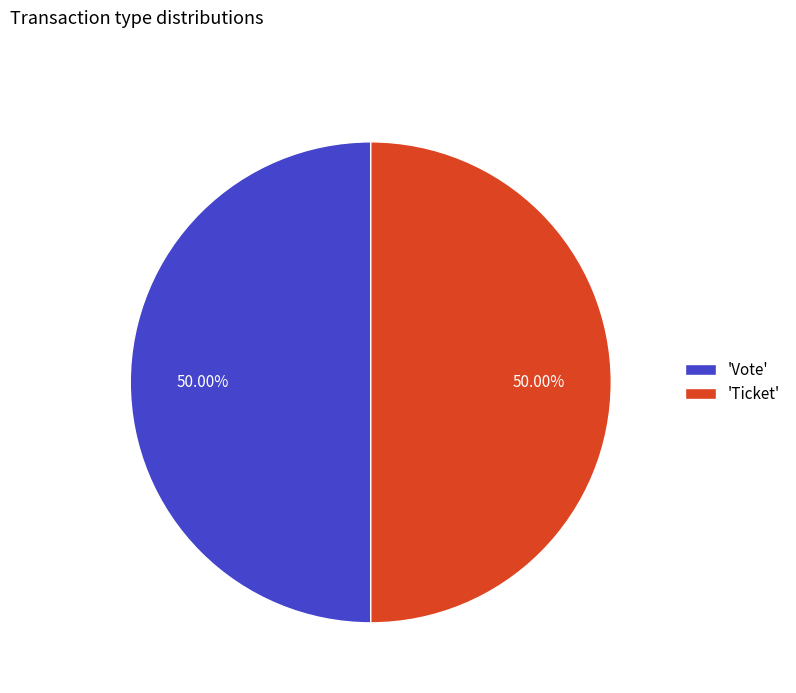

Approximately how many times larger is the value at 'Vote' compared to 'Ticket'?

1.0